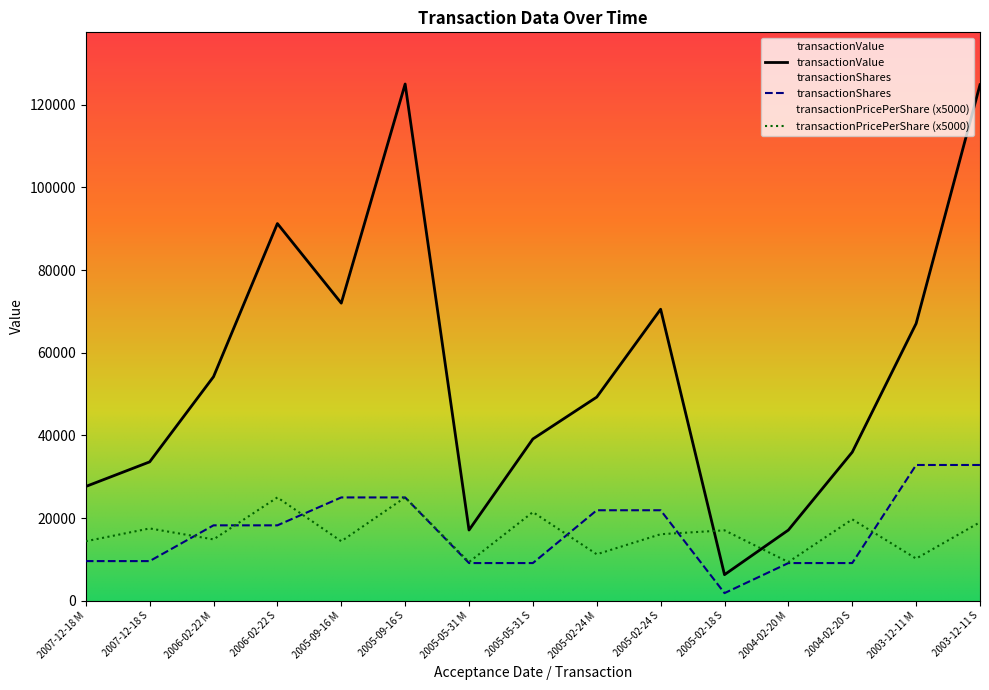

What is the difference between the maximum and minimum values in the transactionShares series?

30997.0